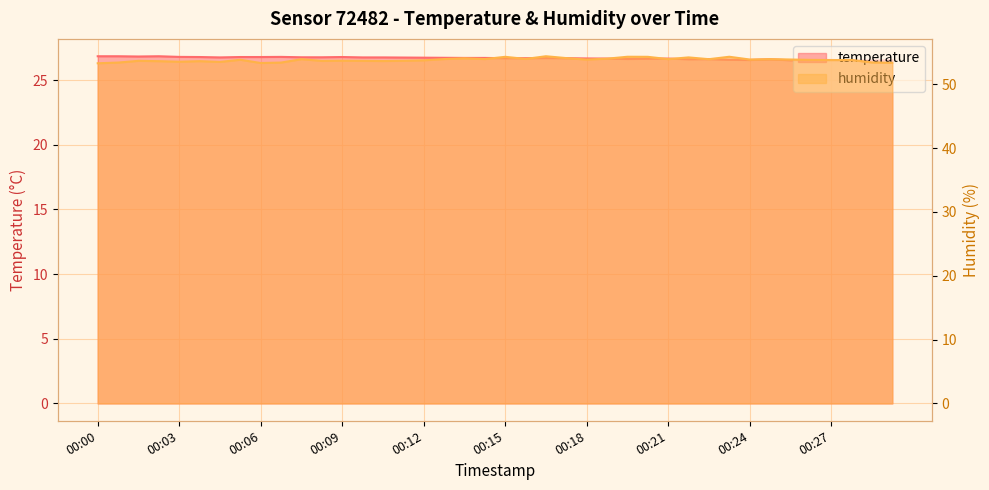

Which series has the largest total across all categories?

humidity